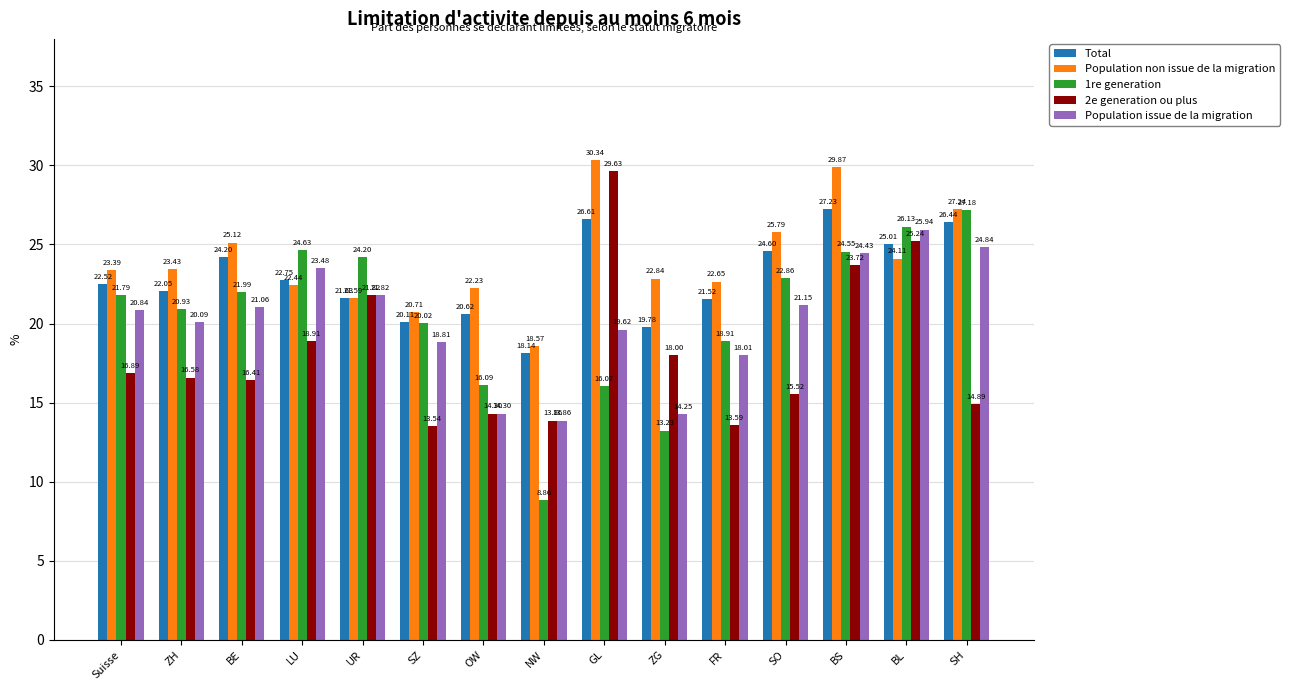

Is the value of Population non issue de la migration at FR greater than the value of 1re generation at BL?

No